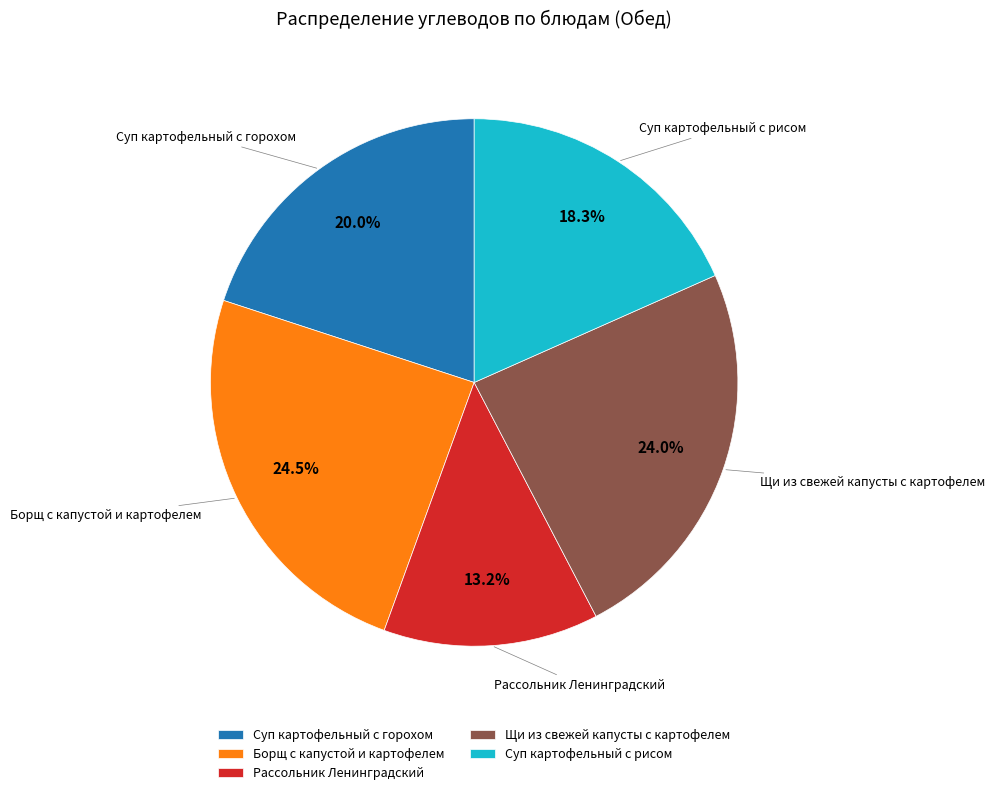

To the nearest percent, what is the average slice percentage?

20%